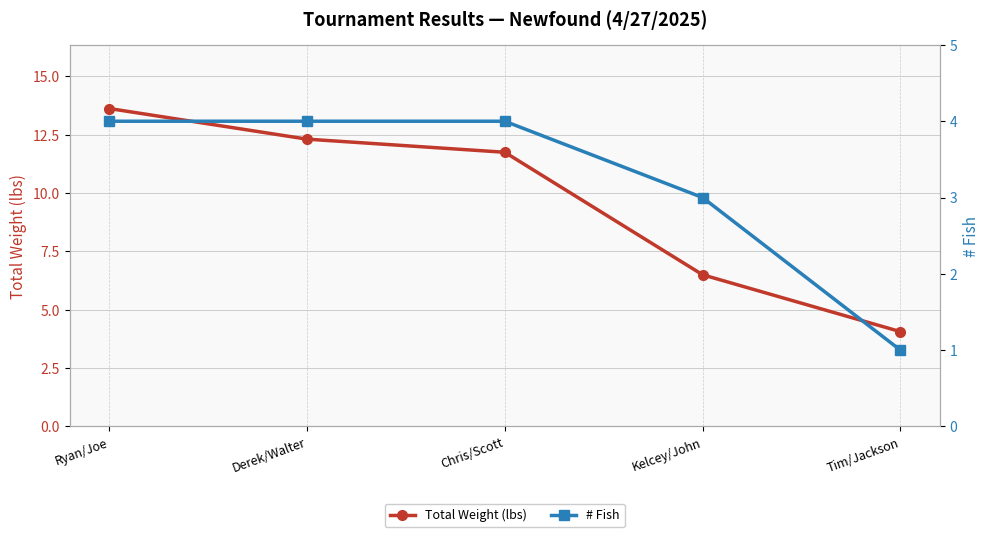

Which series has the largest total across all categories?

Total Weight (lbs)